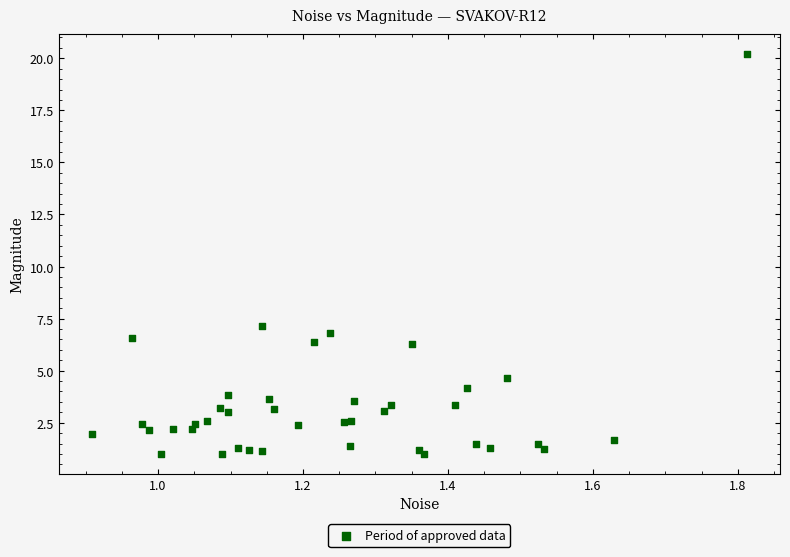

What Y value in the scatter plot is closest to 10?

7.1